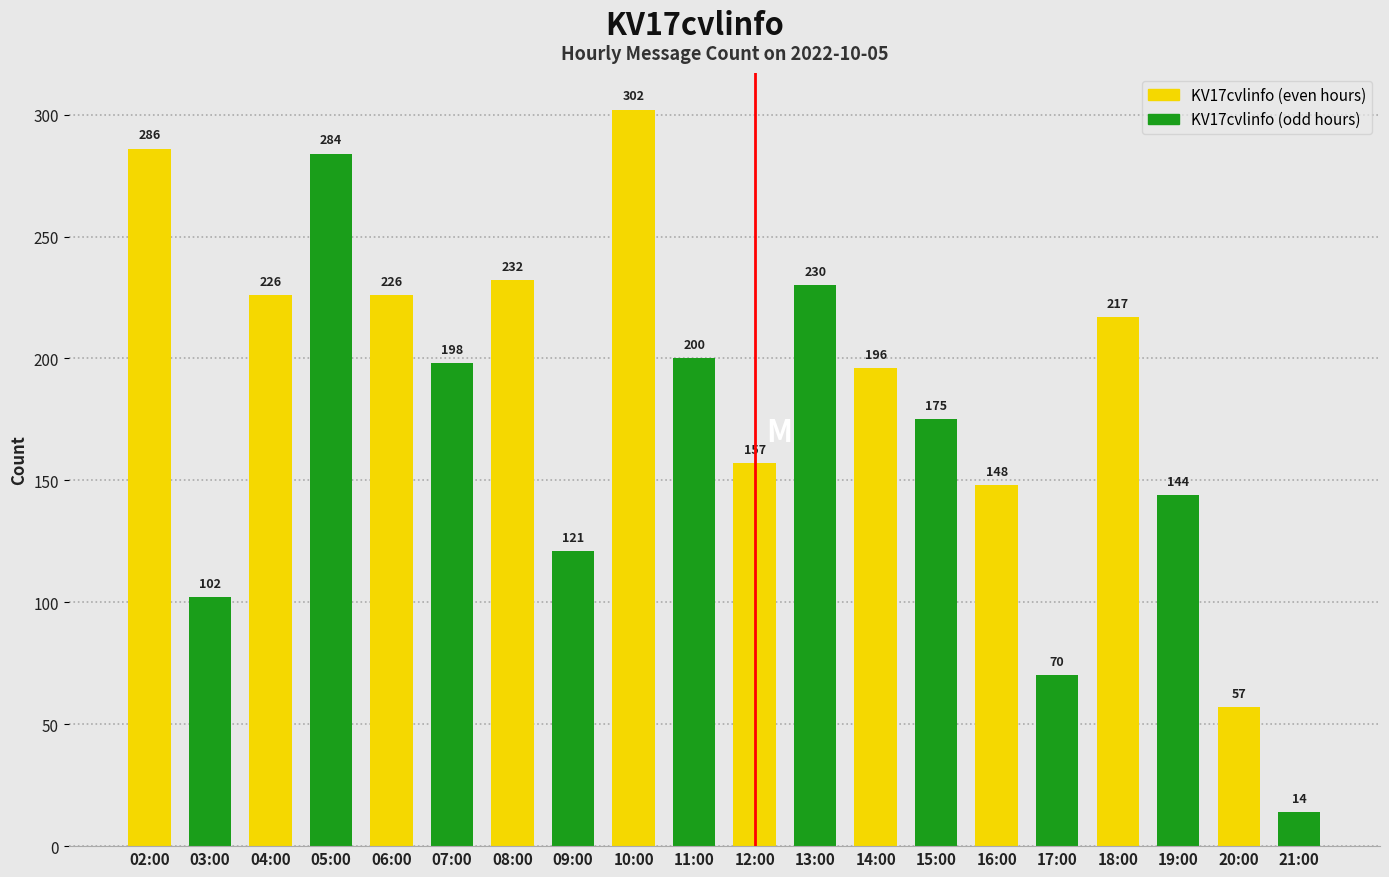

The value of KV17cvlinfo (even hours) at 04:00 is 226. True or false?

True